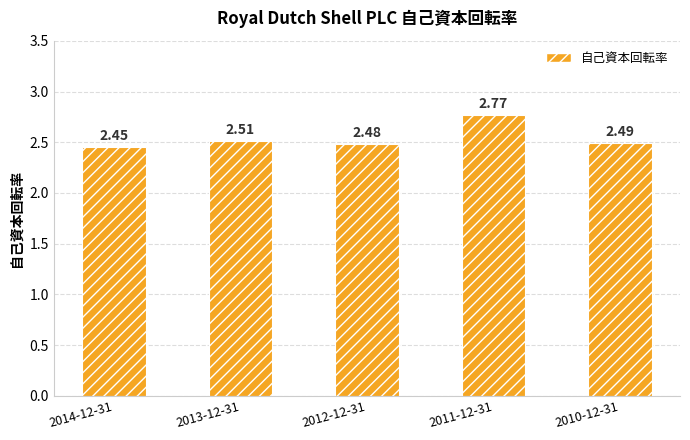

List the labels in order of value, smallest first.

2014-12-31, 2012-12-31, 2010-12-31, 2013-12-31, 2011-12-31